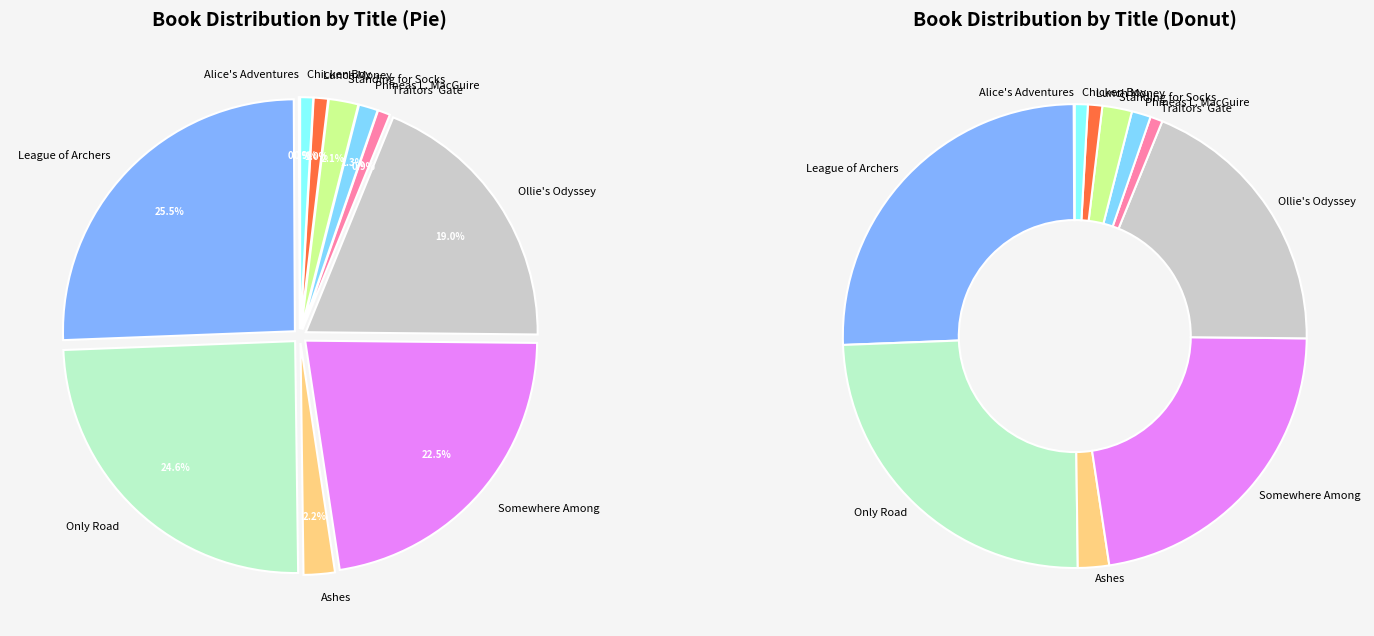

What percentage is NOT represented by Lunch Money?

99.0%